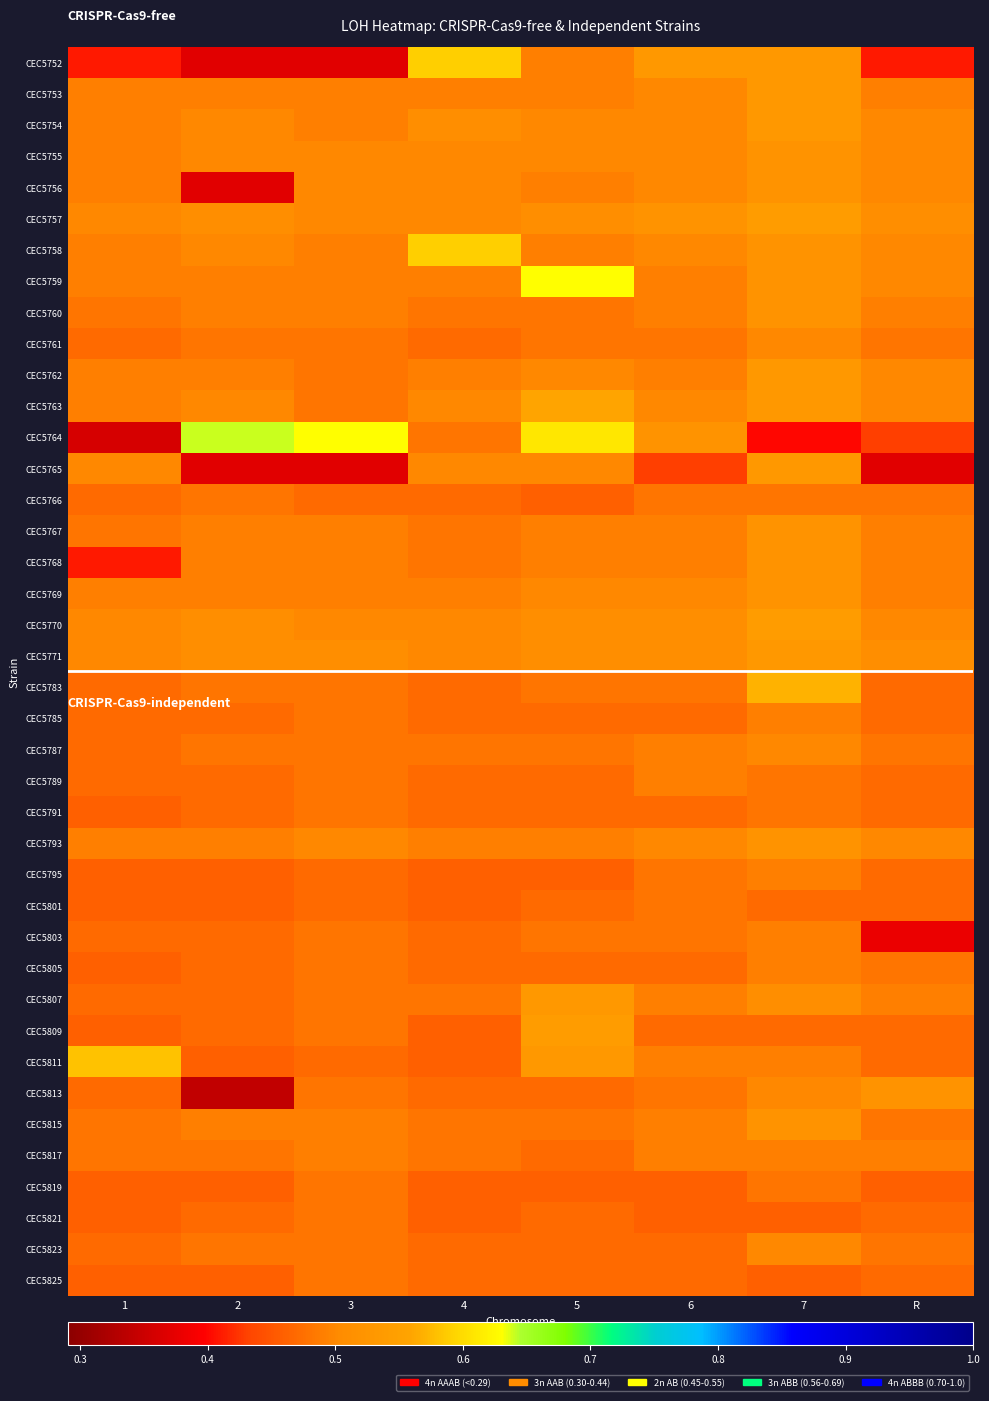

At 1, list the series in order from smallest to largest.

CEC5764, CEC5752, CEC5768, CEC5791, CEC5795, CEC5801, CEC5805, CEC5809, CEC5819, CEC5821, CEC5825, CEC5761, CEC5766, CEC5783, CEC5785, CEC5787, CEC5789, CEC5803, CEC5807, CEC5813, CEC5823, CEC5760, CEC5767, CEC5815, CEC5817, CEC5753, CEC5754, CEC5755, CEC5756, CEC5758, CEC5759, CEC5762, CEC5763, CEC5769, CEC5793, CEC5757, CEC5765, CEC5770, CEC5771, CEC5811